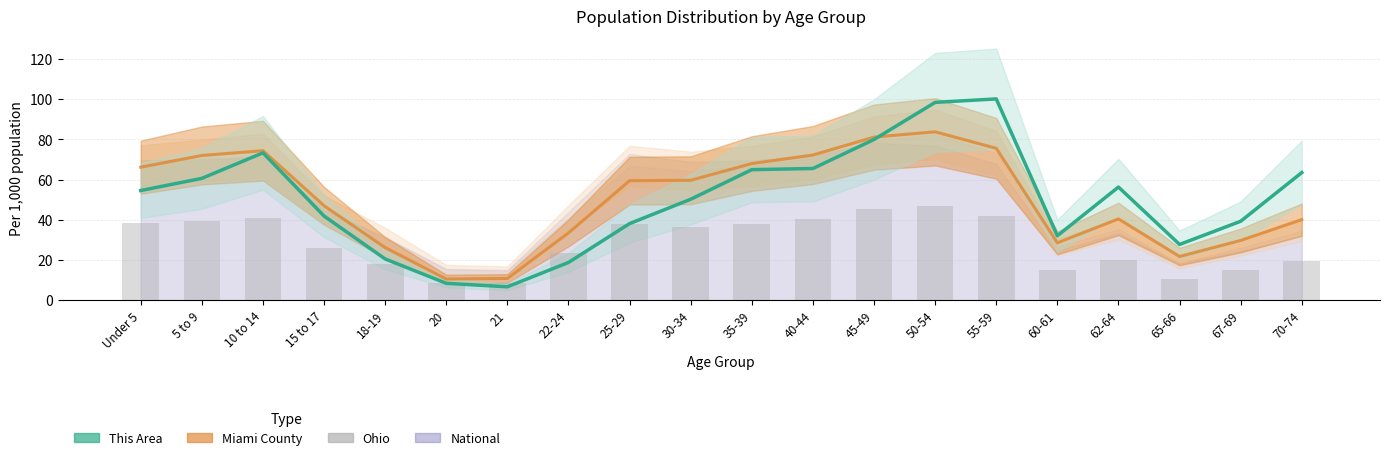

What is the sum of the Ohio (bars) values at 10 to 14 and 35-39?

79.0